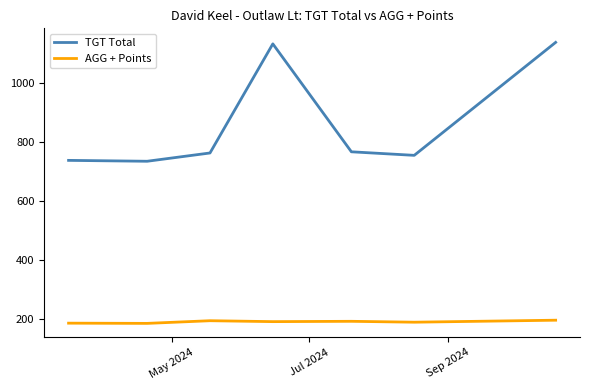

Which series has the largest range (max minus min)?

TGT Total